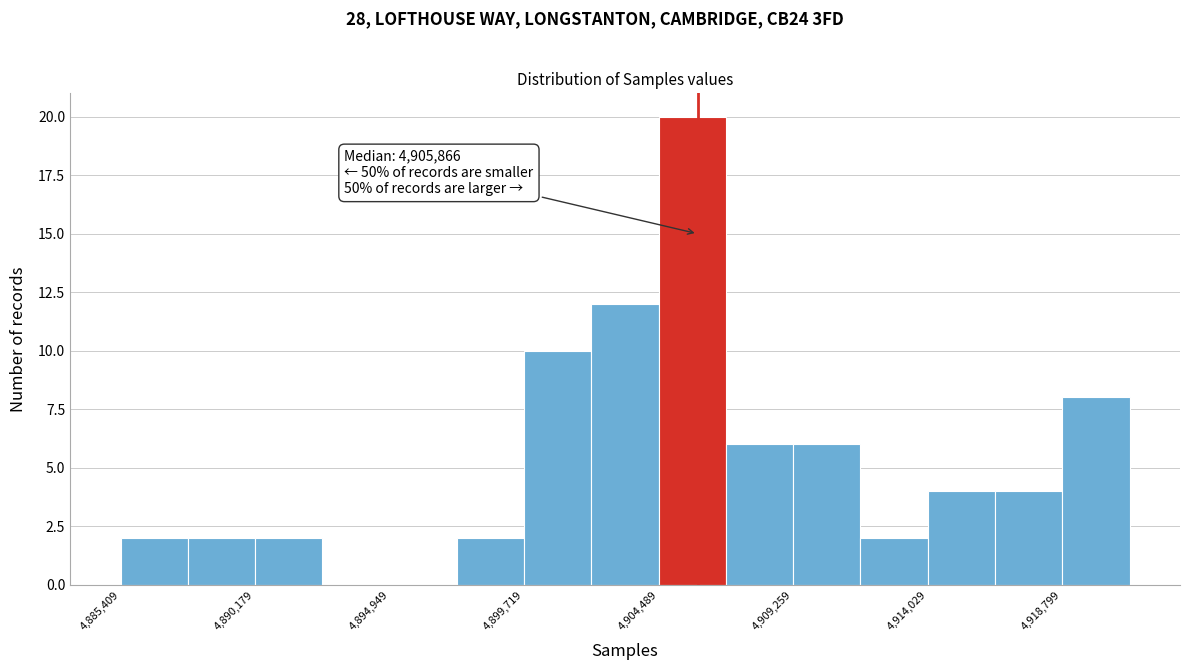

Over which range of the x-axis is the bar tallest?

4904500 to 4907000